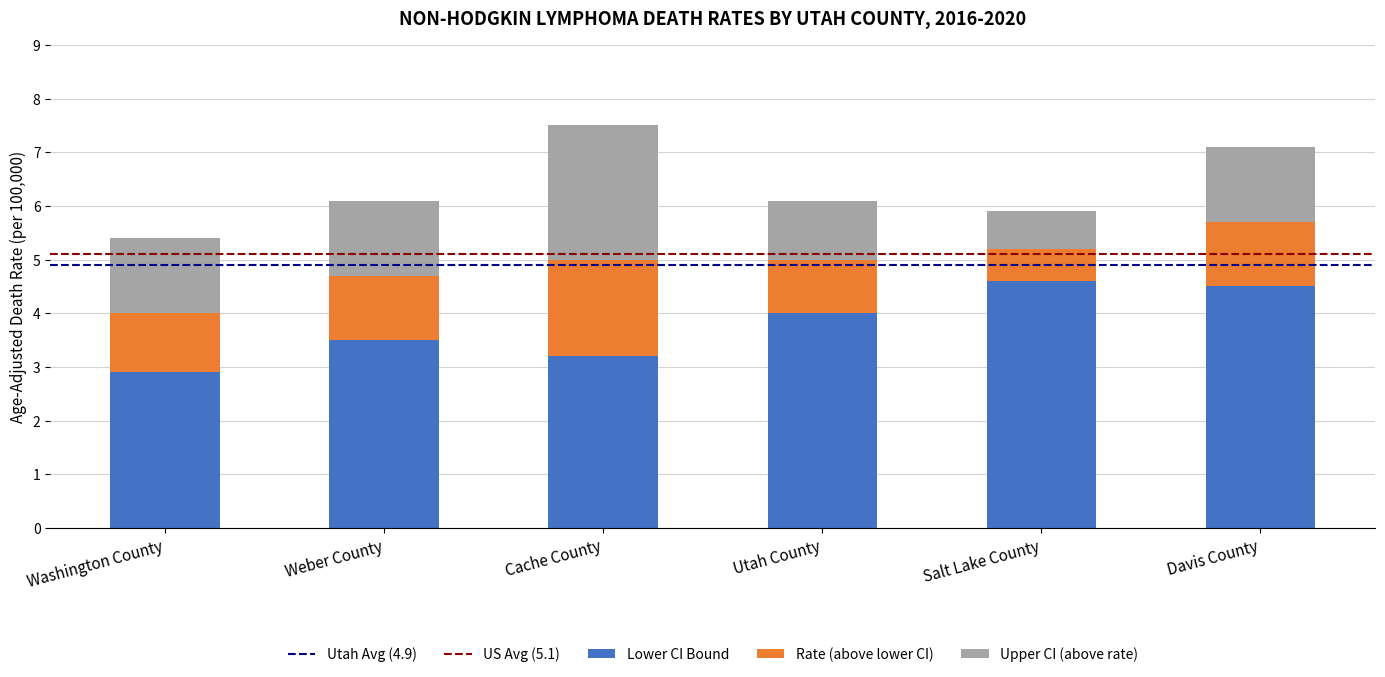

What is the minimum value for Lower CI Bound?

2.9